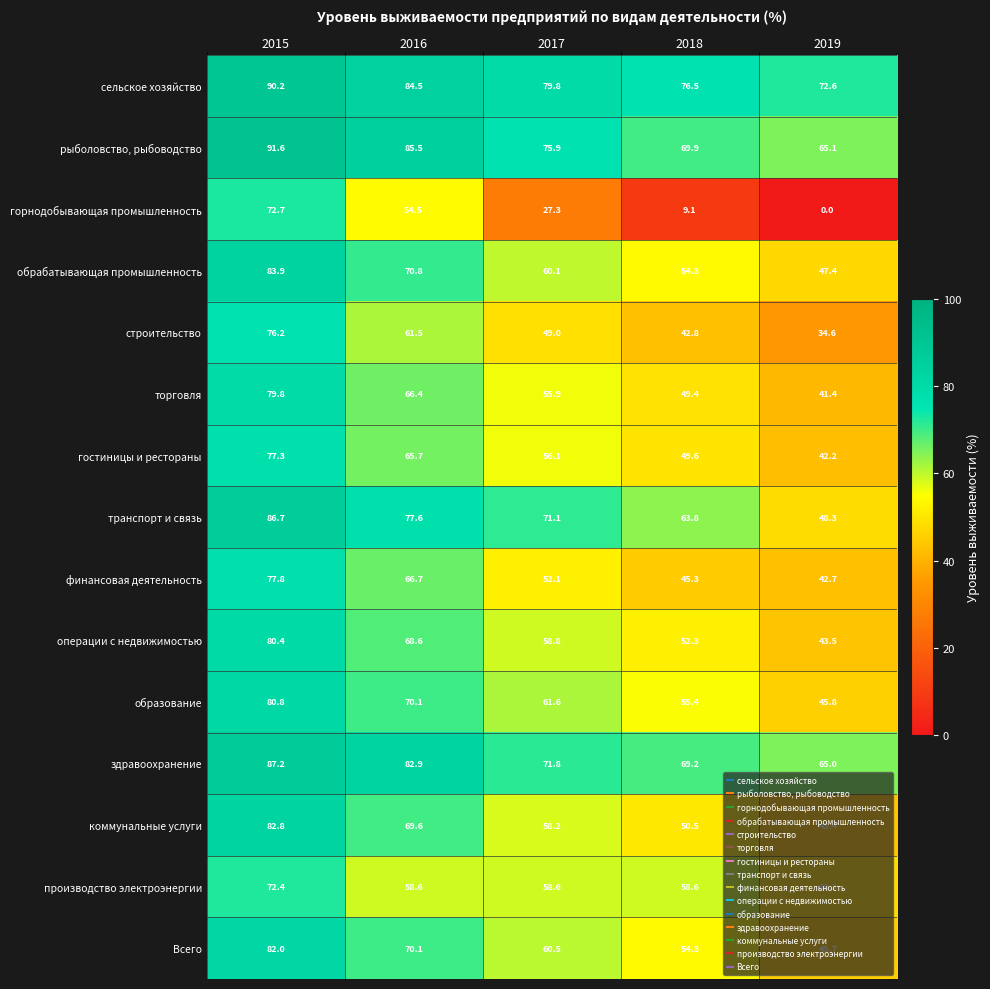

What is the greatest value displayed?

91.6